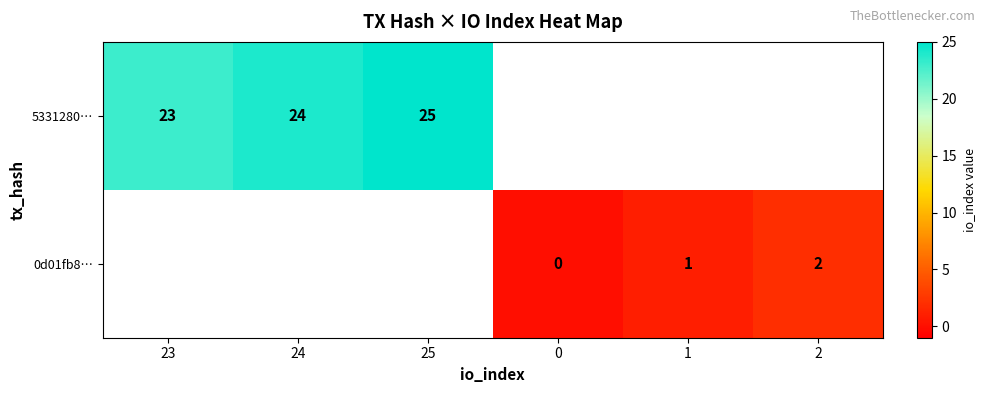

True or false: 0d01fb8… has a value of 1 at 2.

False